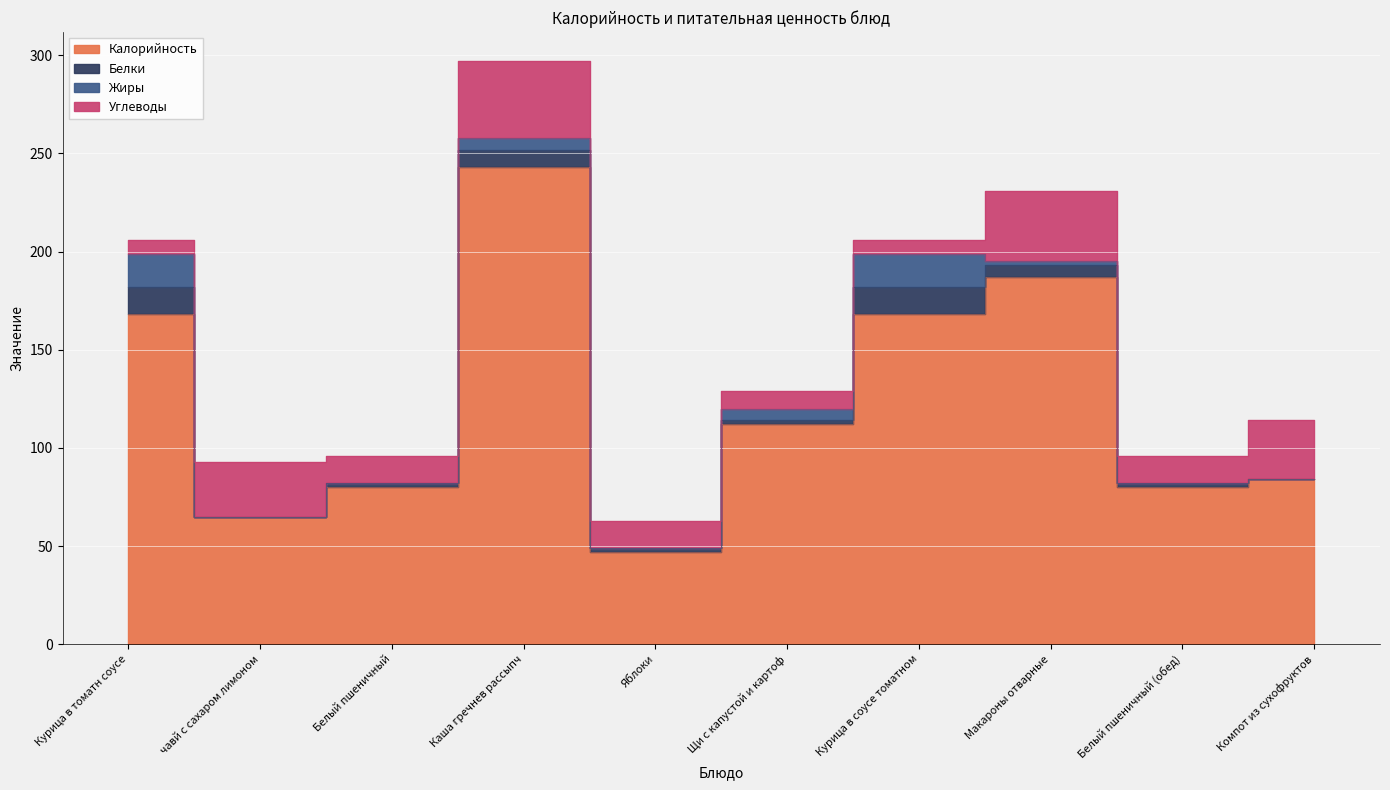

What is the value of the Углеводы point at the 1st from the left?

7